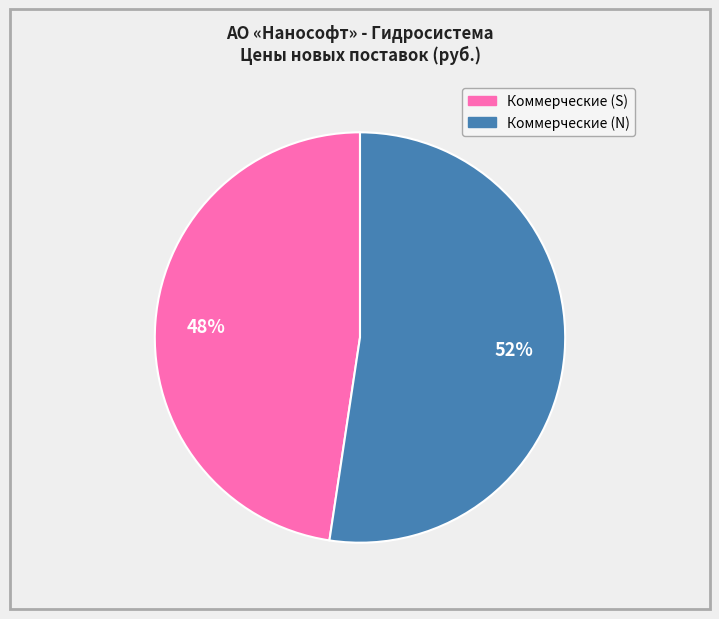

Is there a majority slice in this chart?

Yes